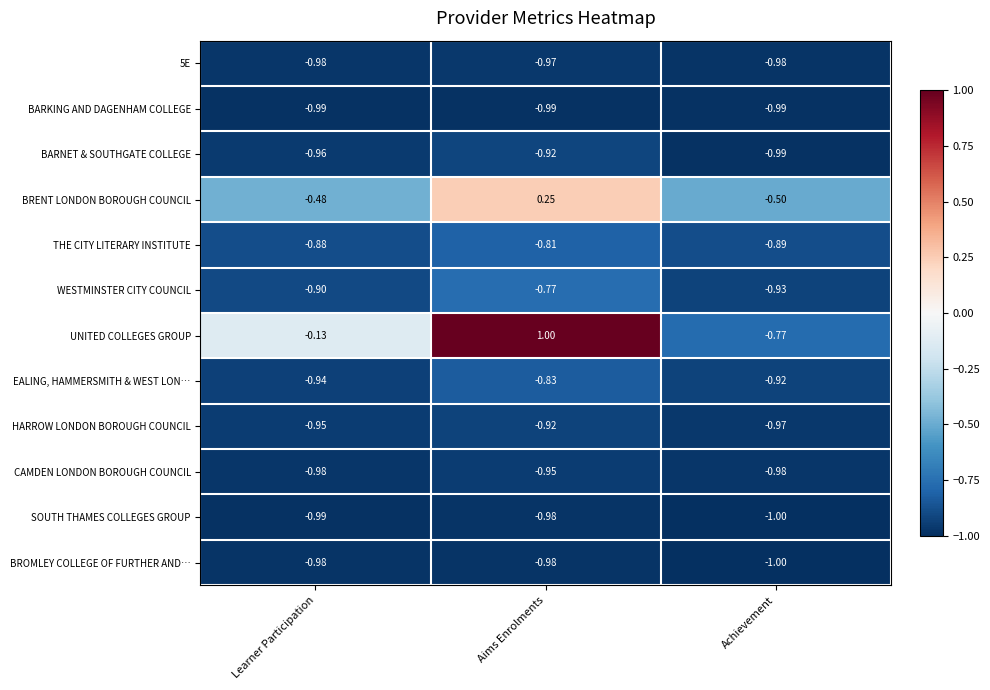

Rank the categories by THE CITY LITERARY INSTITUTE value from highest to lowest.

Aims Enrolments, Learner Participation, Achievement